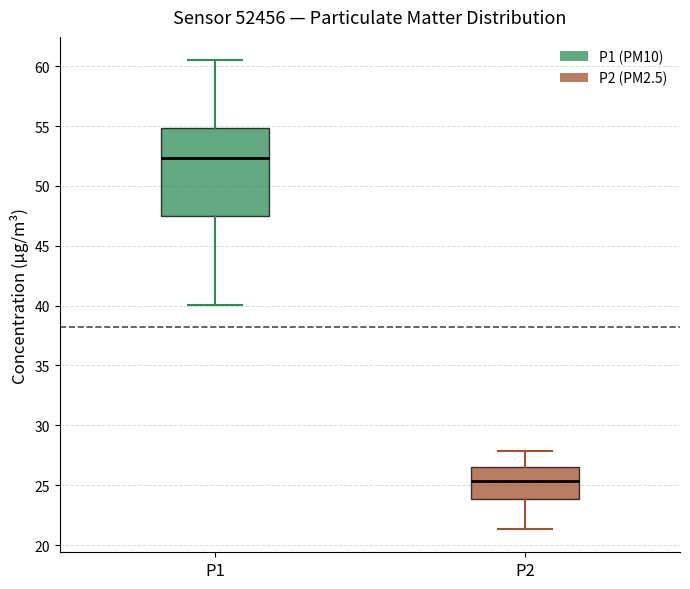

Comparing the boxes themselves (not the whiskers), which one is the tallest?

P1